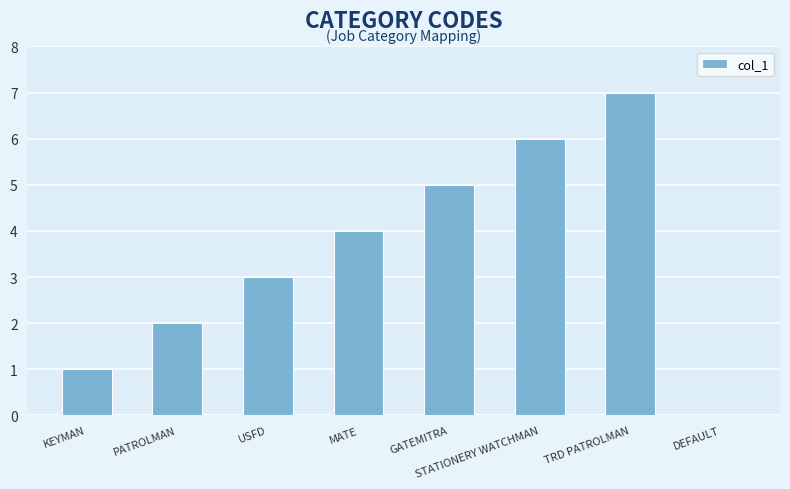

What is the sum of the values at PATROLMAN and GATEMITRA?

7